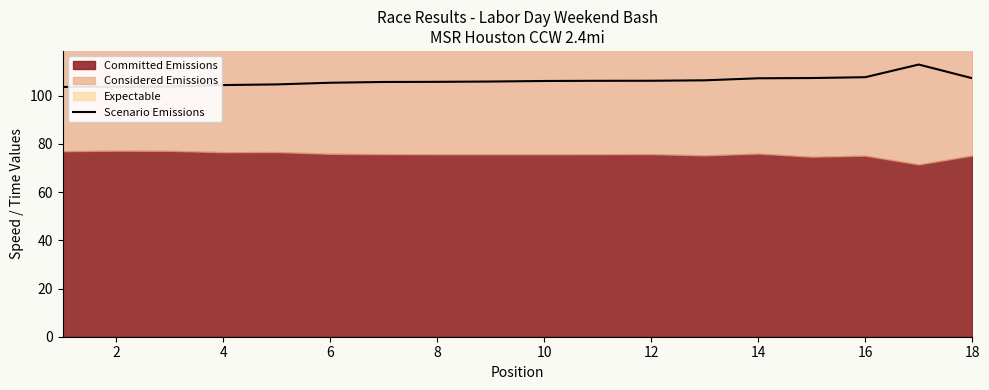

What is the sum of all values?

1910.4